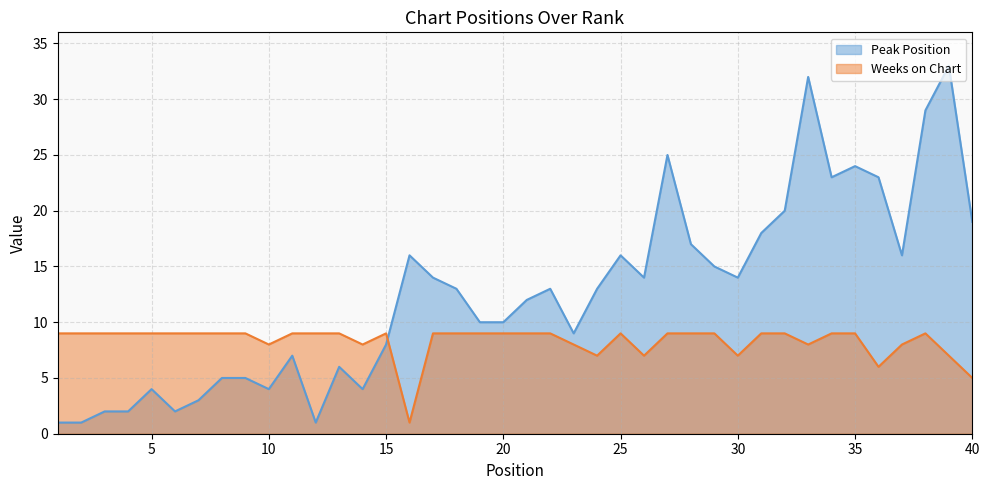

Reading left to right, extract all data points from this chart.

Peak Position: 1	1	2	2	4	2	3	5	5	4	7	1	6	4	8	16	14	13	10	10	12	13	9	13	16	14	25	17	15	14	18	20	32	23	24	23	16	29	33	19
Weeks on Chart: 9	9	9	9	9	9	9	9	9	8	9	9	9	8	9	1	9	9	9	9	9	9	8	7	9	7	9	9	9	7	9	9	8	9	9	6	8	9	7	5